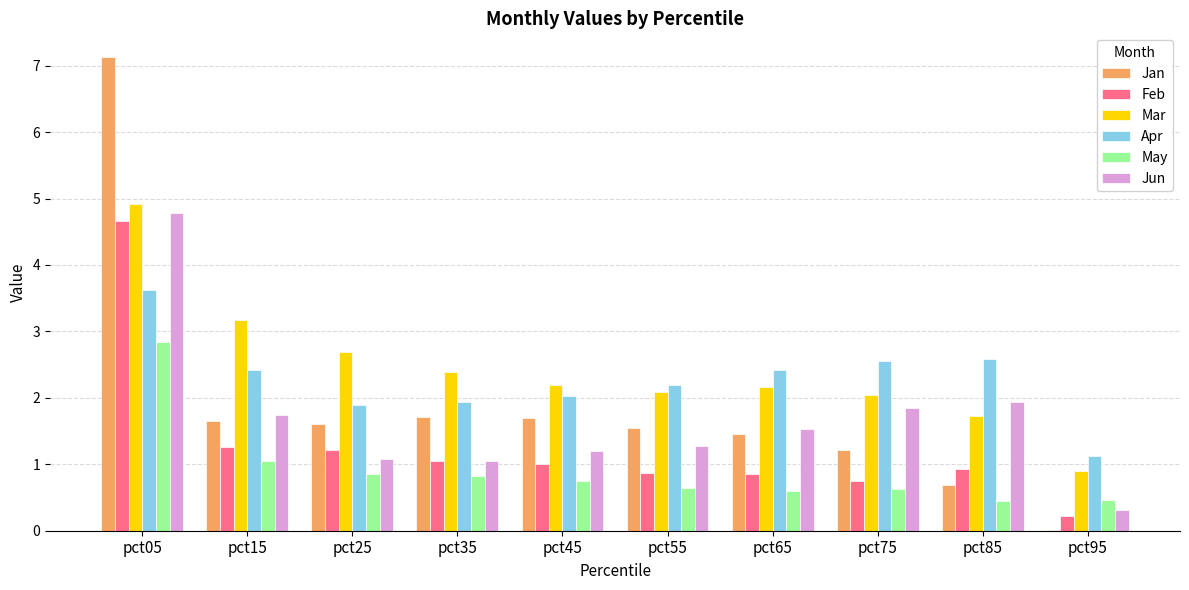

Which series changed the most between pct15 and pct95?

Mar